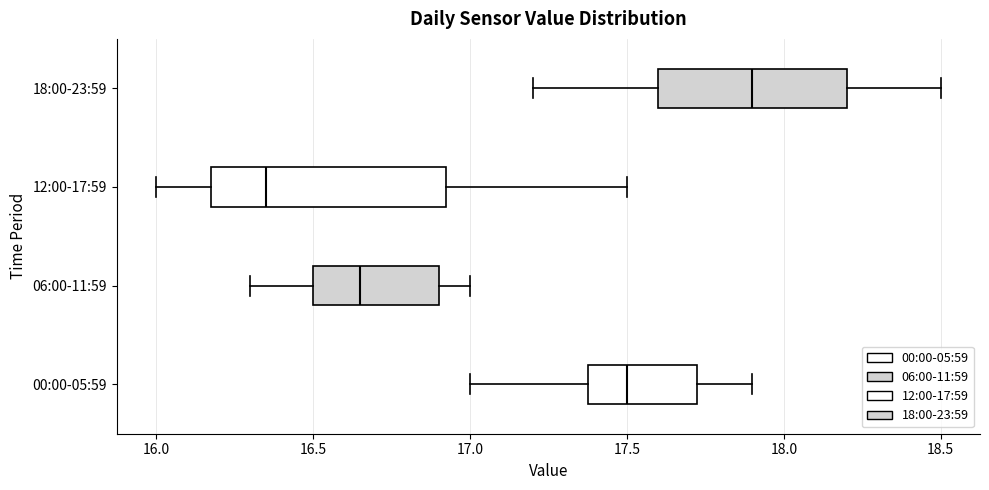

Reading bottom to top, transcribe this box plot: for each box, give where its median line is, the range the box spans, and where its two whiskers end, as read against the x-axis. The values are not printed on the chart, so give them approximately, as read against the axis.

00:00-05:59: median 17.50, box 17.40 to 17.75, whiskers 17.00 to 17.90
06:00-11:59: median 16.65, box 16.50 to 16.90, whiskers 16.30 to 17.00
12:00-17:59: median 16.35, box 16.20 to 16.95, whiskers 16.00 to 17.50
18:00-23:59: median 17.90, box 17.60 to 18.20, whiskers 17.20 to 18.50